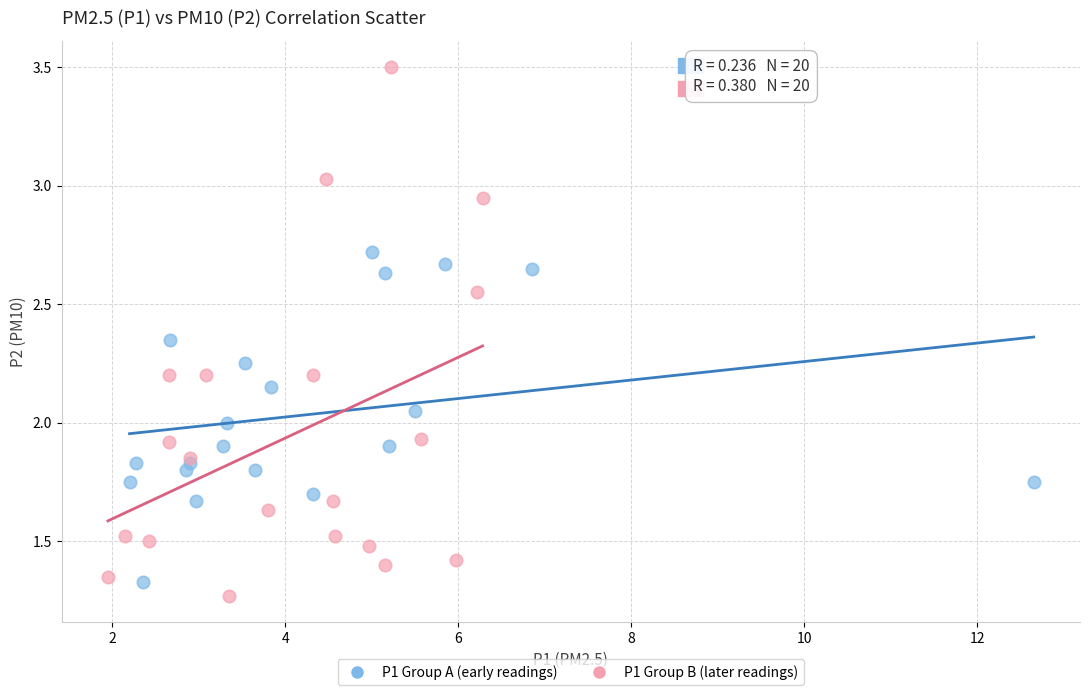

Which series contains the highest Y value?

P1 Group B (later readings)